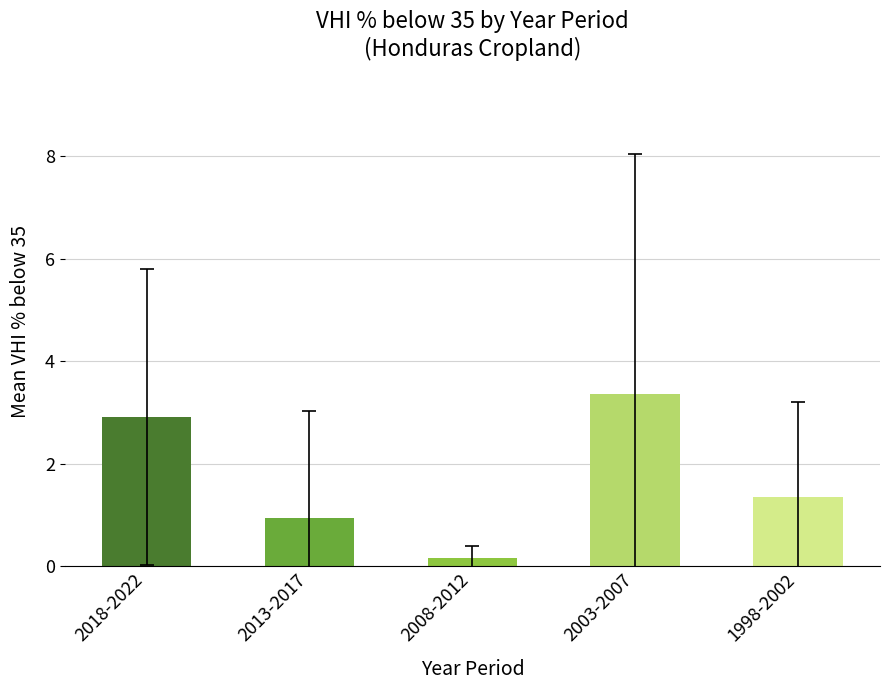

Reading right to left, list all the values displayed in this chart.

1.4	3.4	0.2	0.9	2.9